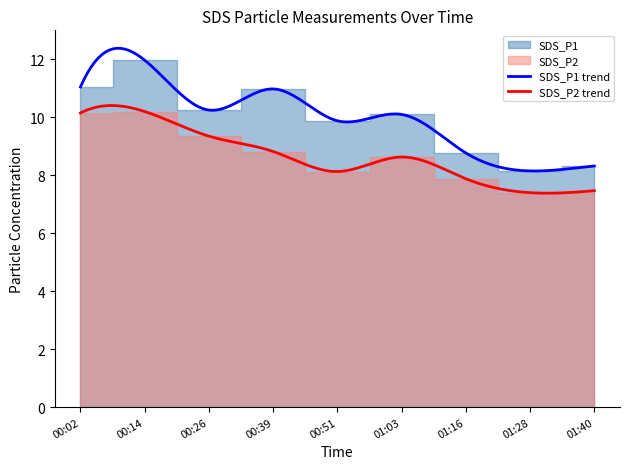

True or false: SDS_P1 trend and SDS_P2 trend intersect in this chart.

False